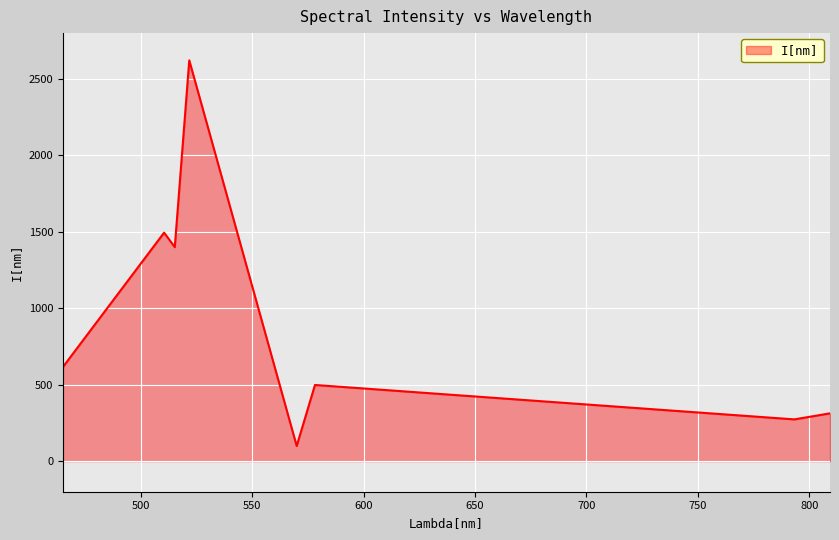

What is the smallest value displayed?

99.4